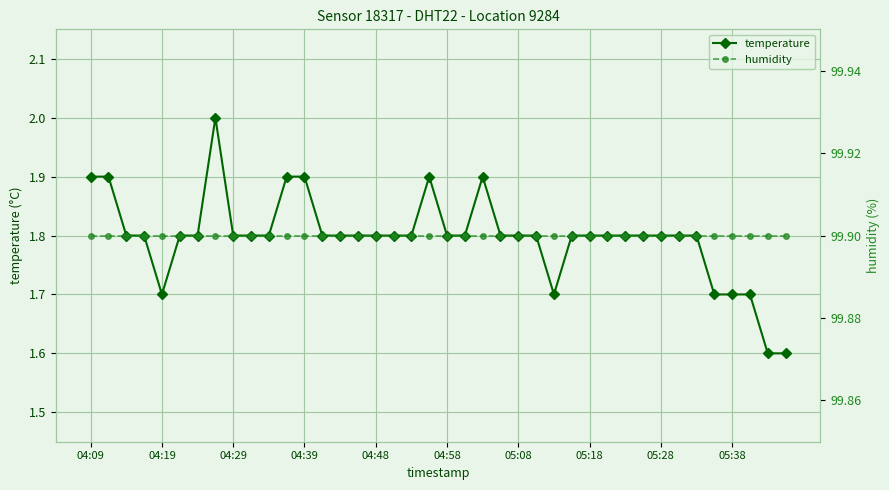

True or false: temperature and humidity cross at least once.

False